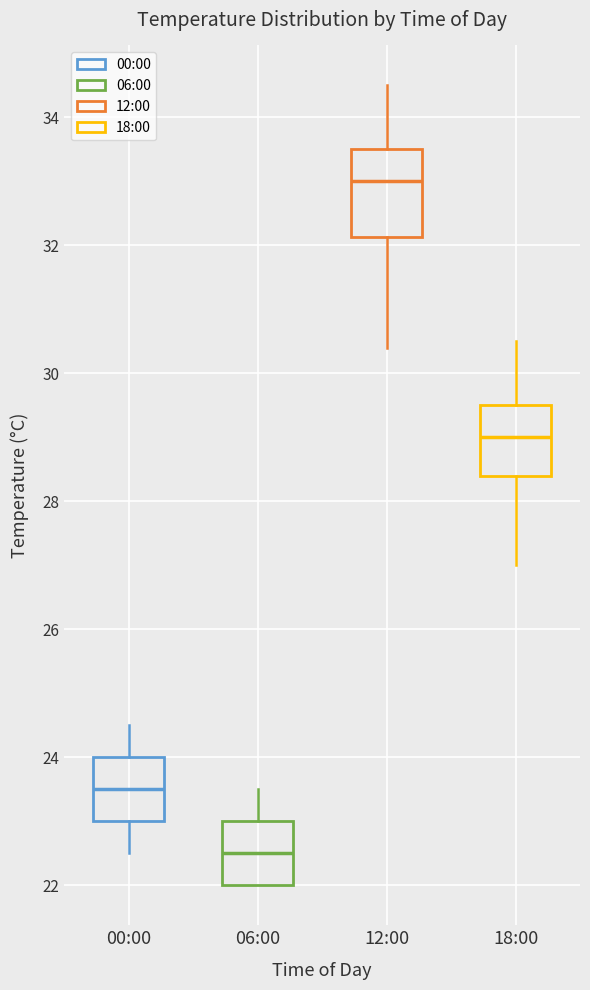

Which box's median line is the lowest?

06:00